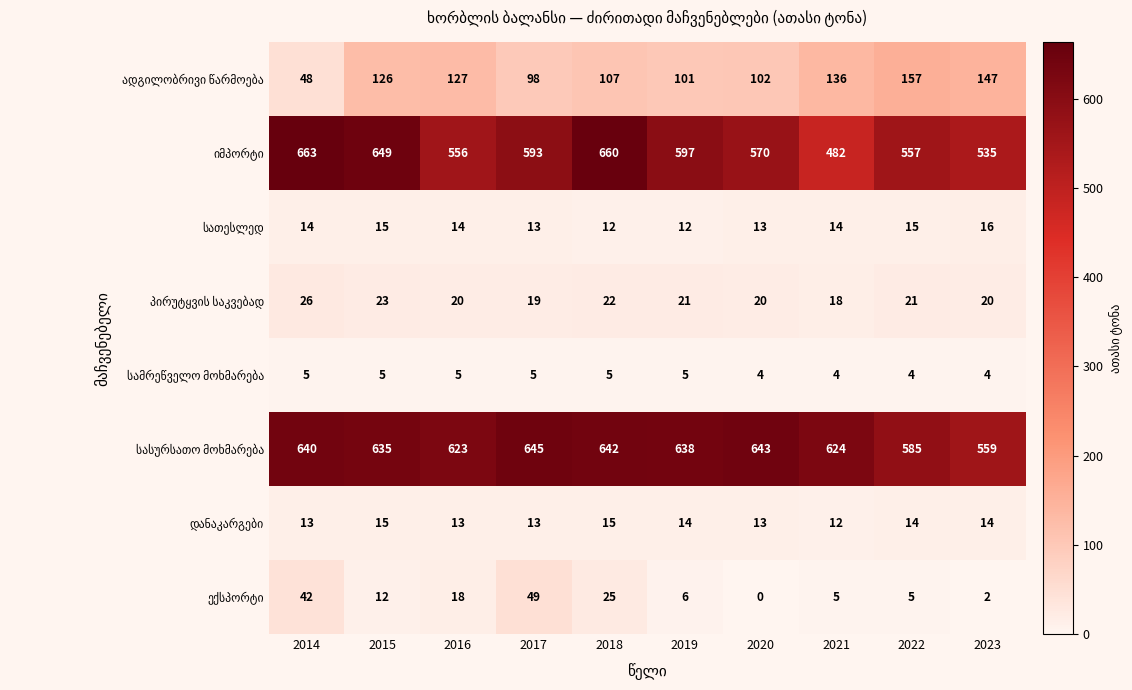

What is the maximum value shown in the chart?

663